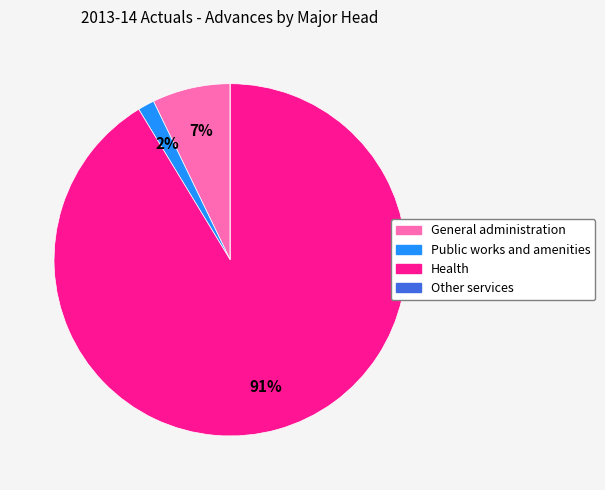

Between General administration and Public works and amenities, which is larger?

General administration